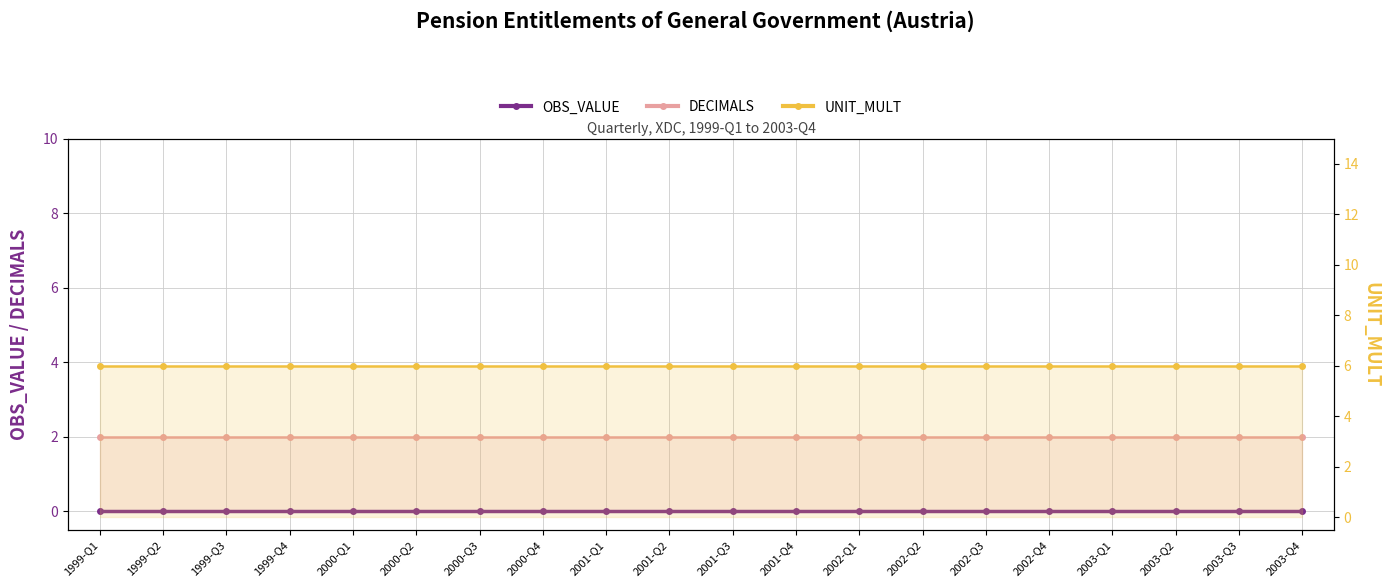

What is the approximate value of DECIMALS at 2003-Q3?

2